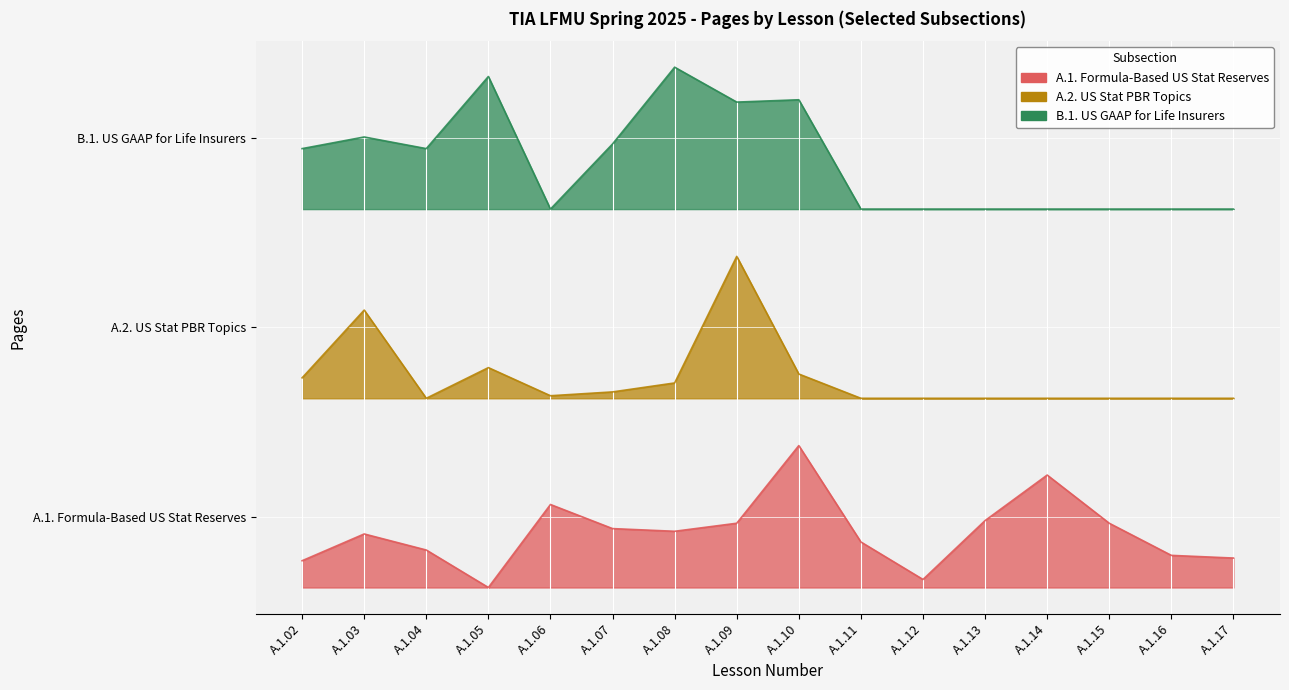

True or false: A.1. Formula-Based US Stat Reserves and A.2. US Stat PBR Topics intersect in this chart.

False